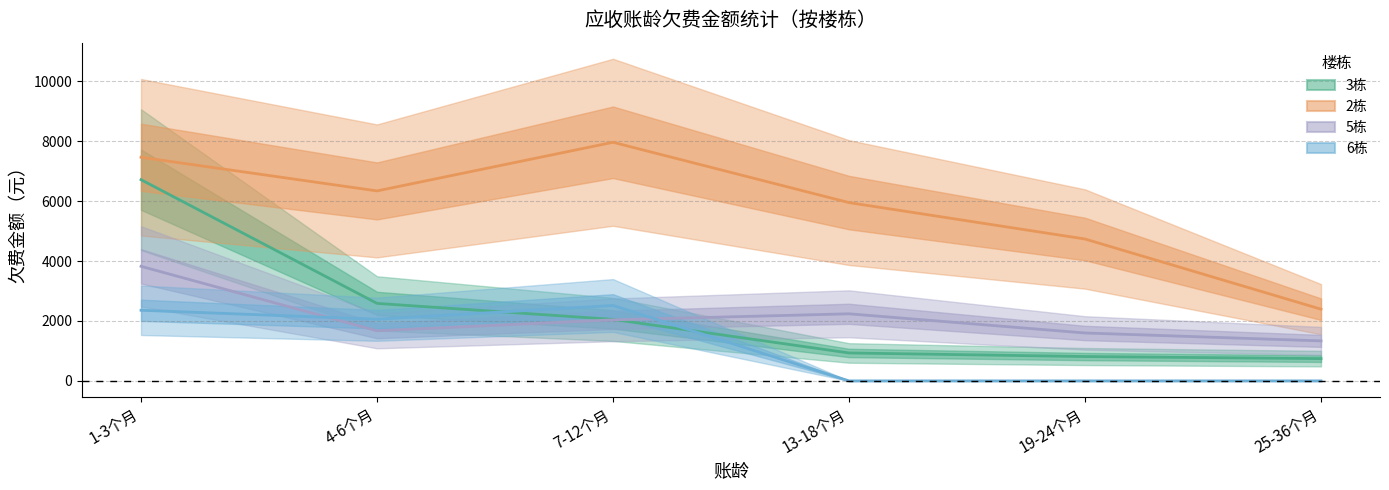

Reading left to right, extract all data points from this chart.

3栋: 1-3个月=6714.0	4-6个月=2586.1	7-12个月=2052.3	13-18个月=932.3	19-24个月=812.6	25-36个月=743.5
2栋: 1-3个月=7462.1	4-6个月=6339.4	7-12个月=7962.1	13-18个月=5949.8	19-24个月=4734.6	25-36个月=2392.9
5栋: 1-3个月=3823.2	4-6个月=1672.1	7-12个月=2037.0	13-18个月=2238.8	19-24个月=1598.8	25-36个月=1334.9
6栋: 1-3个月=2356.4	4-6个月=2057.7	7-12个月=2516.3	13-18个月=0.0	19-24个月=0.0	25-36个月=0.0